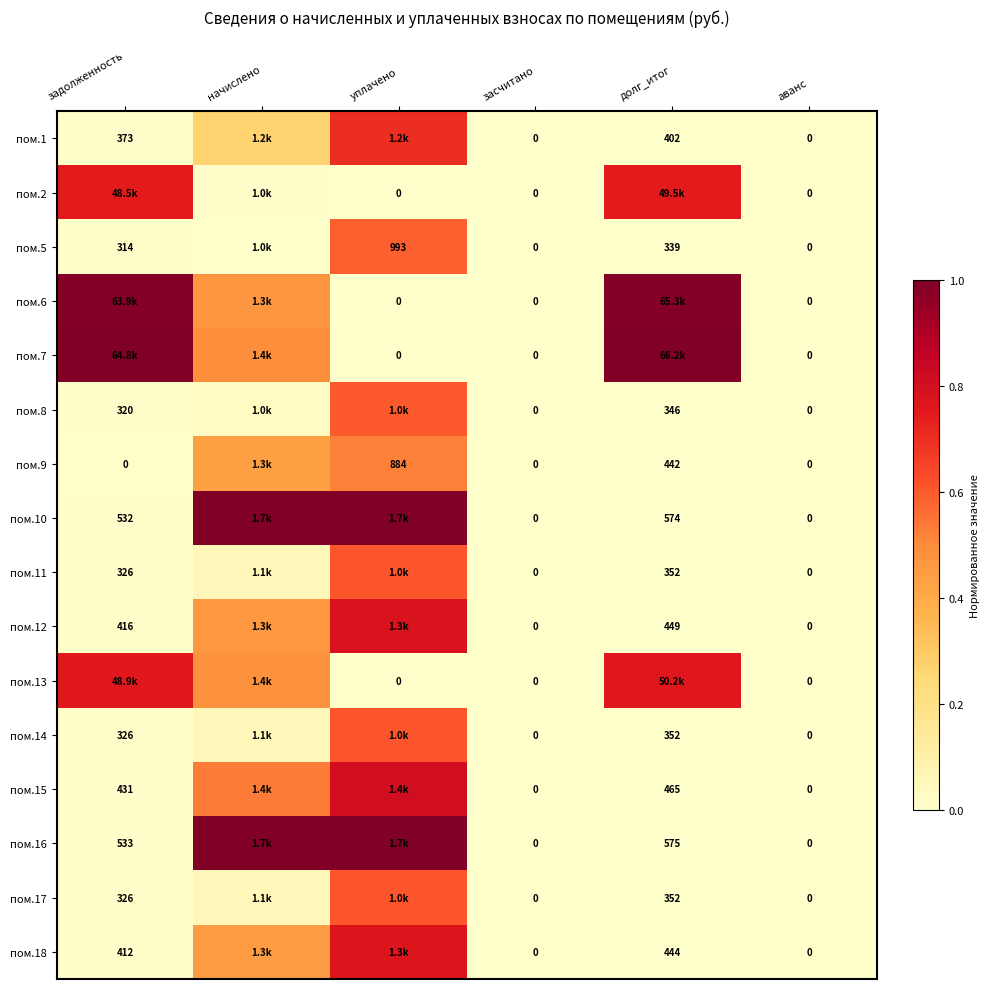

Which category has the lowest value across all series?

засчитано